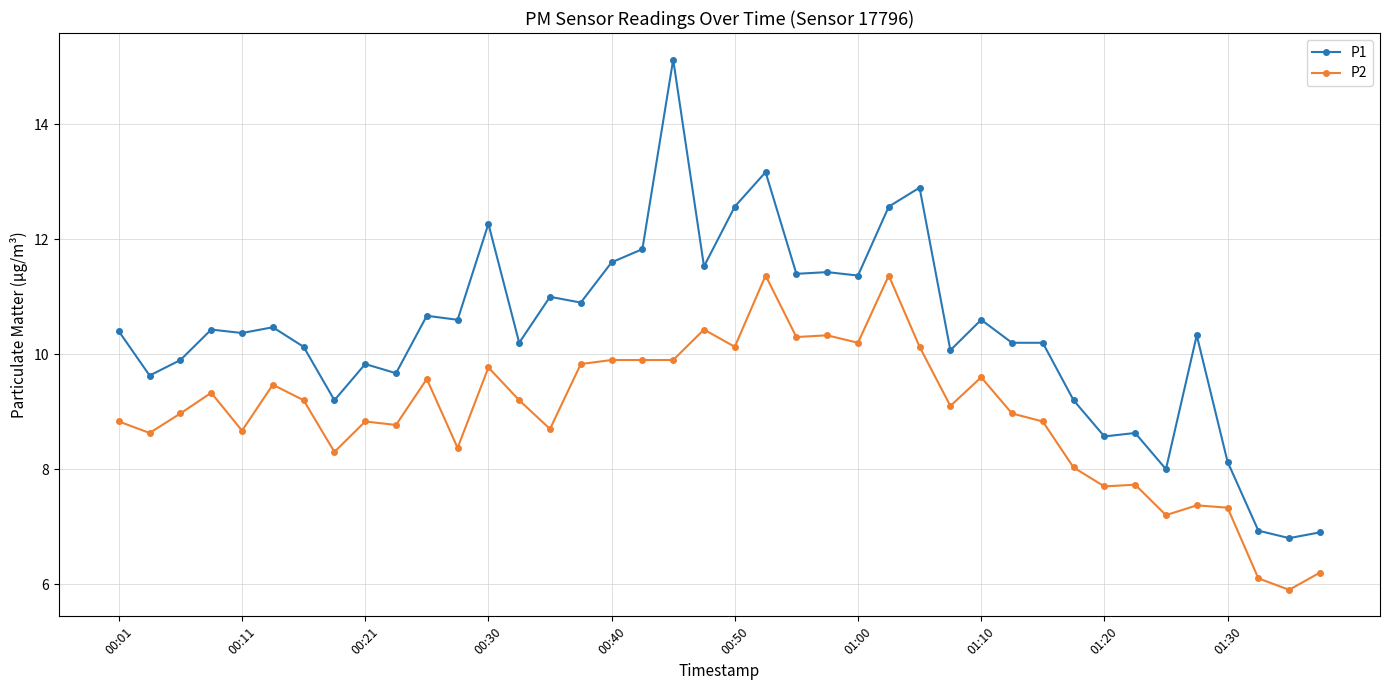

Which series has the widest spread of values?

P1